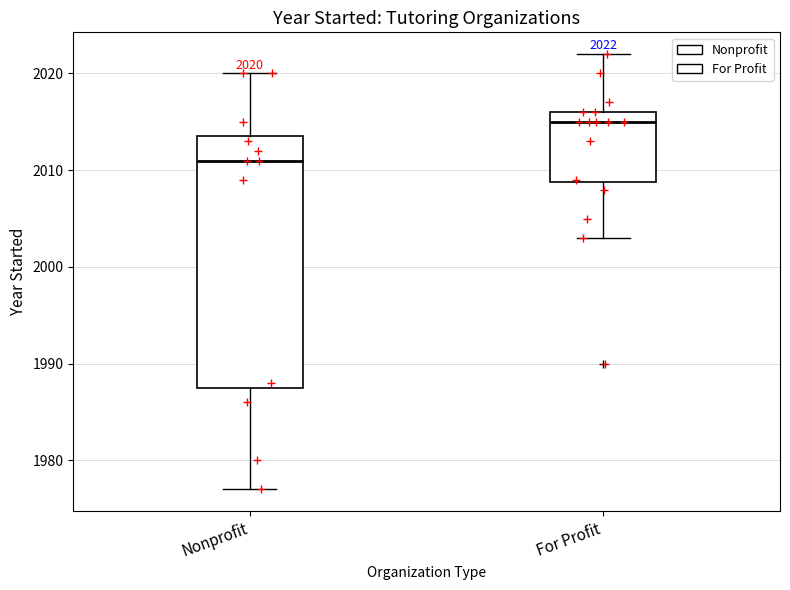

Which box has the lowest median line?

Nonprofit